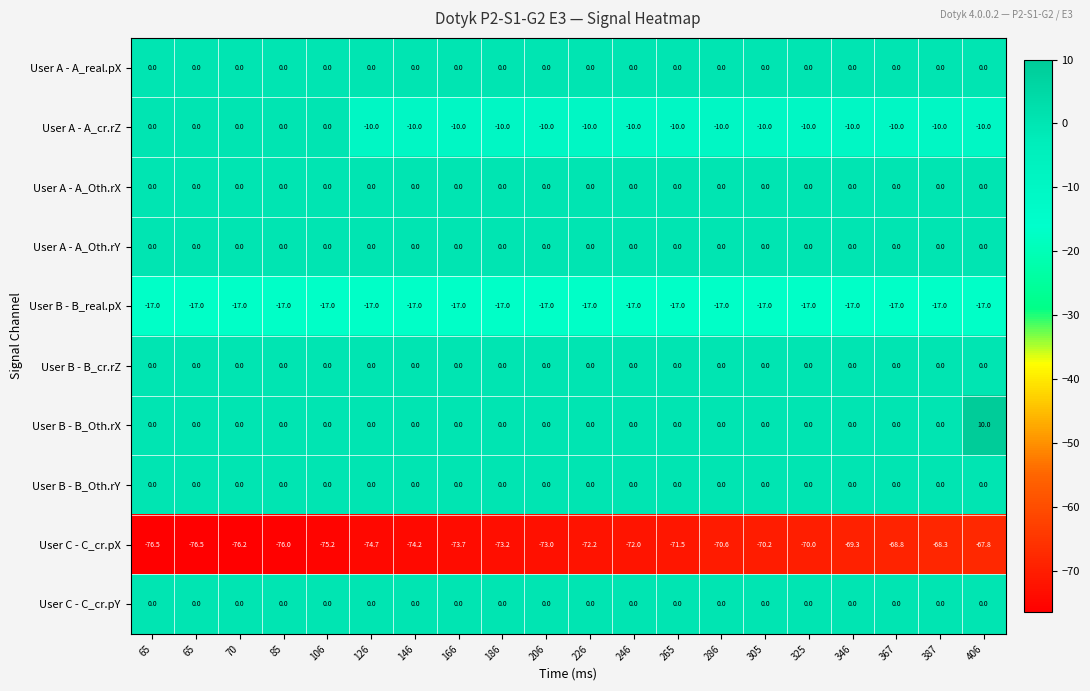

How many values in the User B - B_Oth.rX series exceed 0?

1